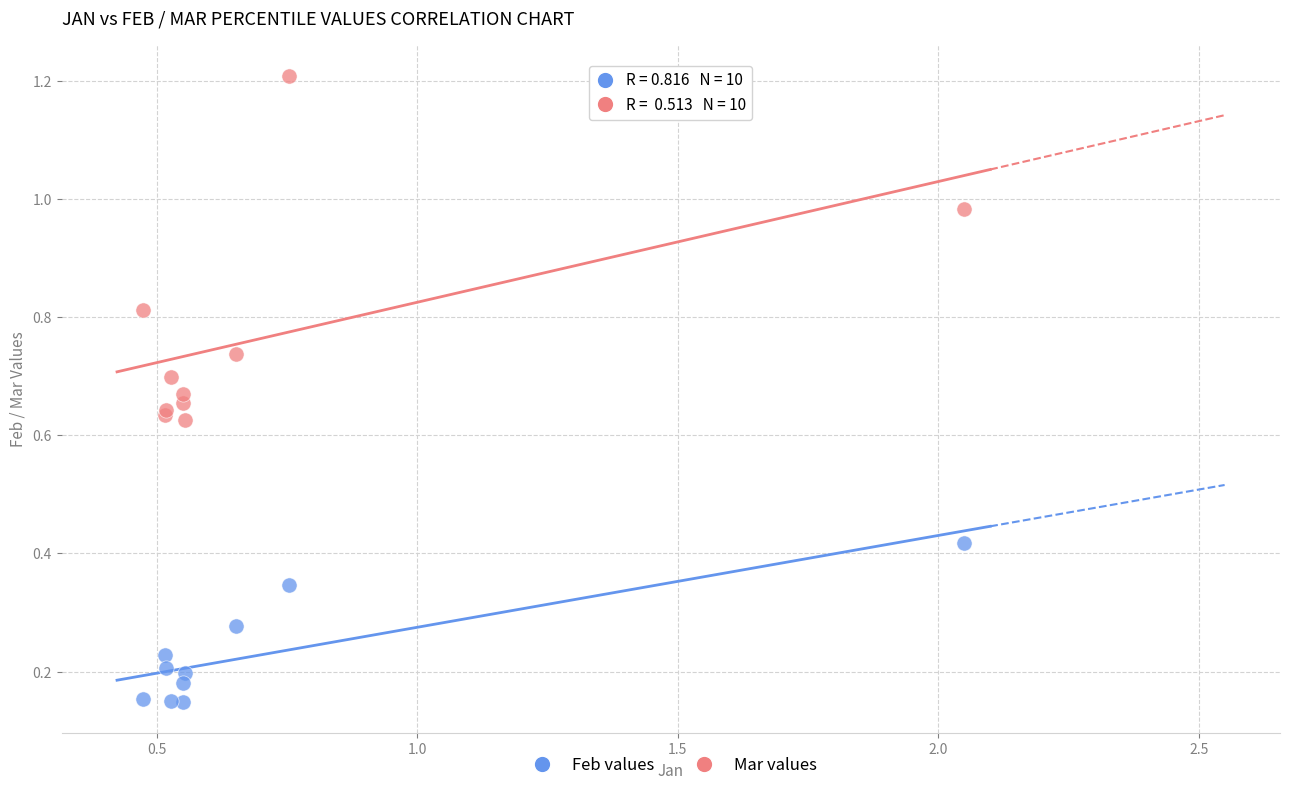

Which series contains the lowest Y value?

Feb values